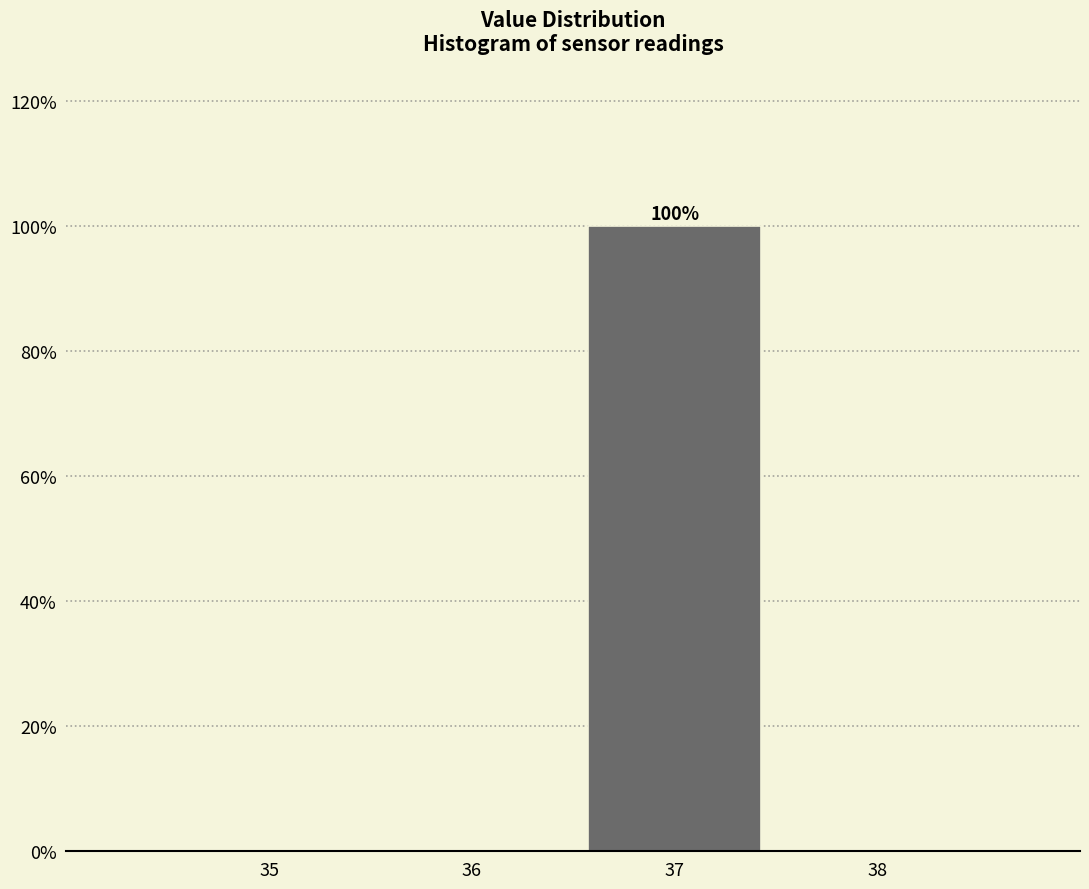

Reading right to left, what are all the values shown in this chart?

38=0	37=100	36=0	35=0